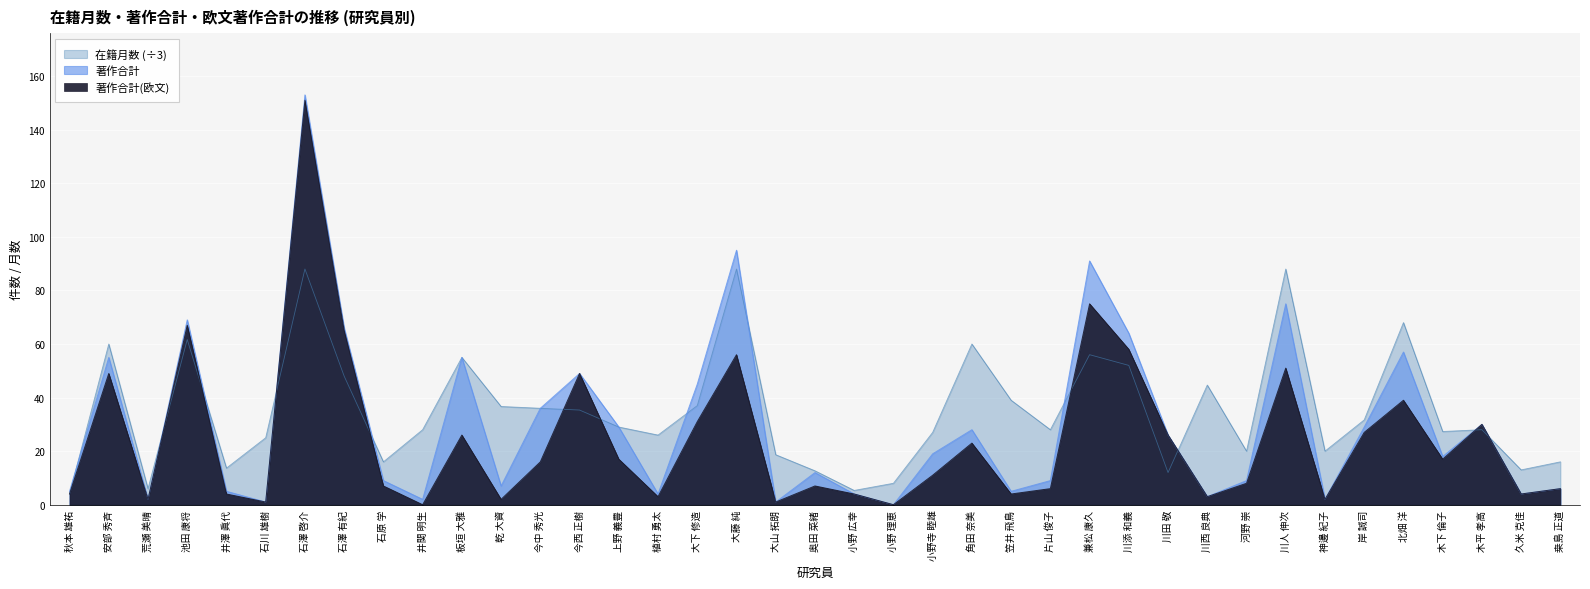

What value does the 著作合計(欧文) series have at 木平 孝高?

30.0